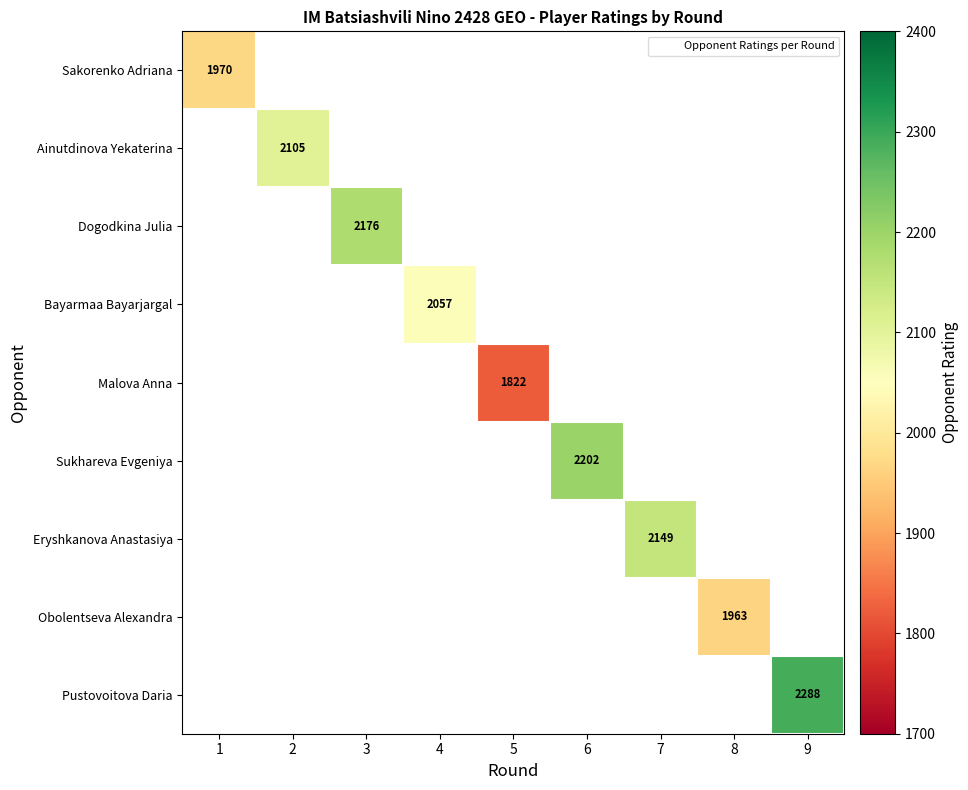

Between 8 and 2, which is larger?

2